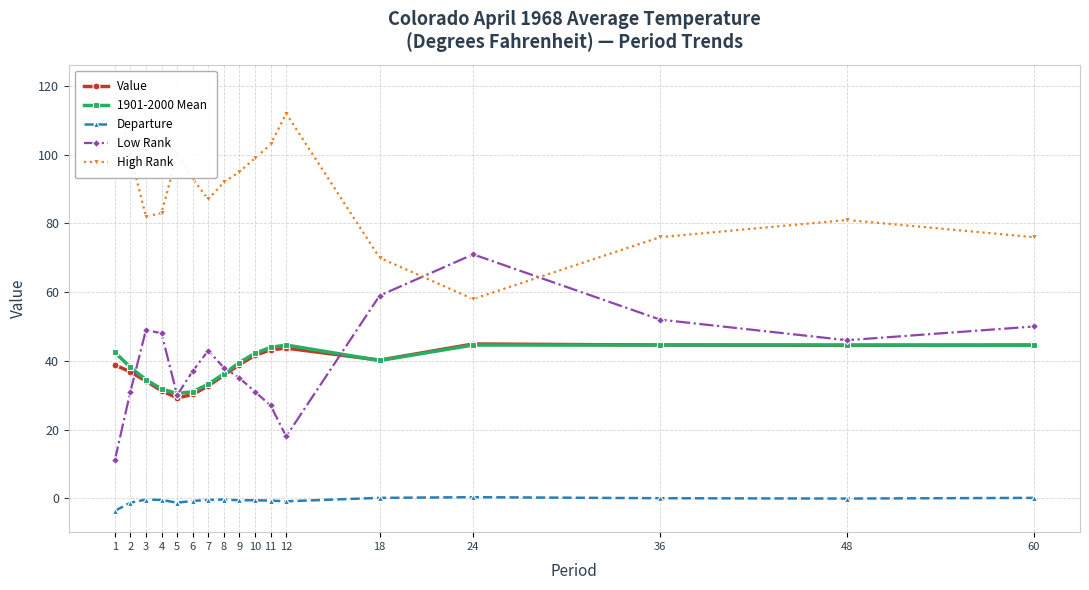

After their last crossing, which series has the higher values: Value or 1901-2000 Mean?

Value